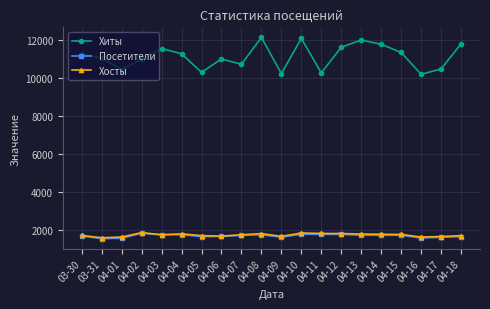

What is the difference between the maximum and minimum values in the Хосты series?

270